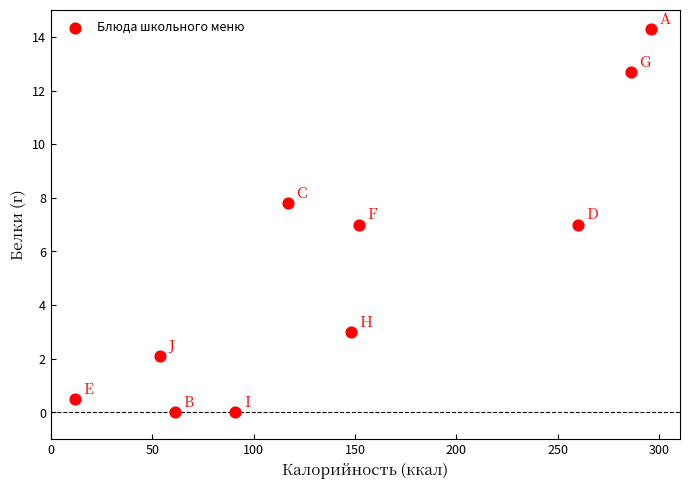

What is the average X value?

147.7